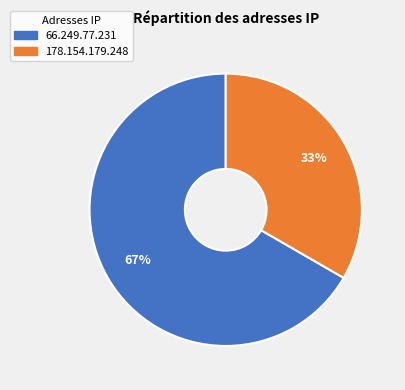

True or false: 66.249.77.231 accounts for 54% of the total.

False